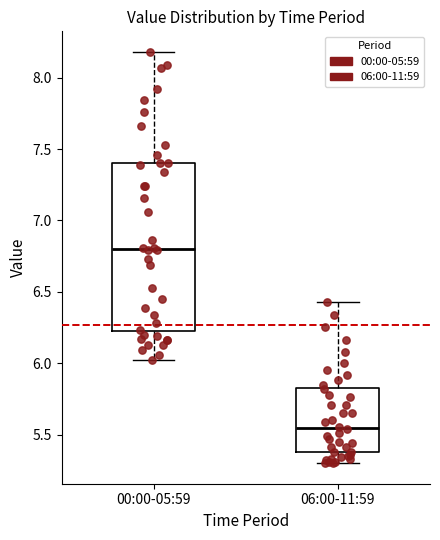

Comparing the boxes themselves (not the whiskers), which one is the tallest?

00:00-05:59